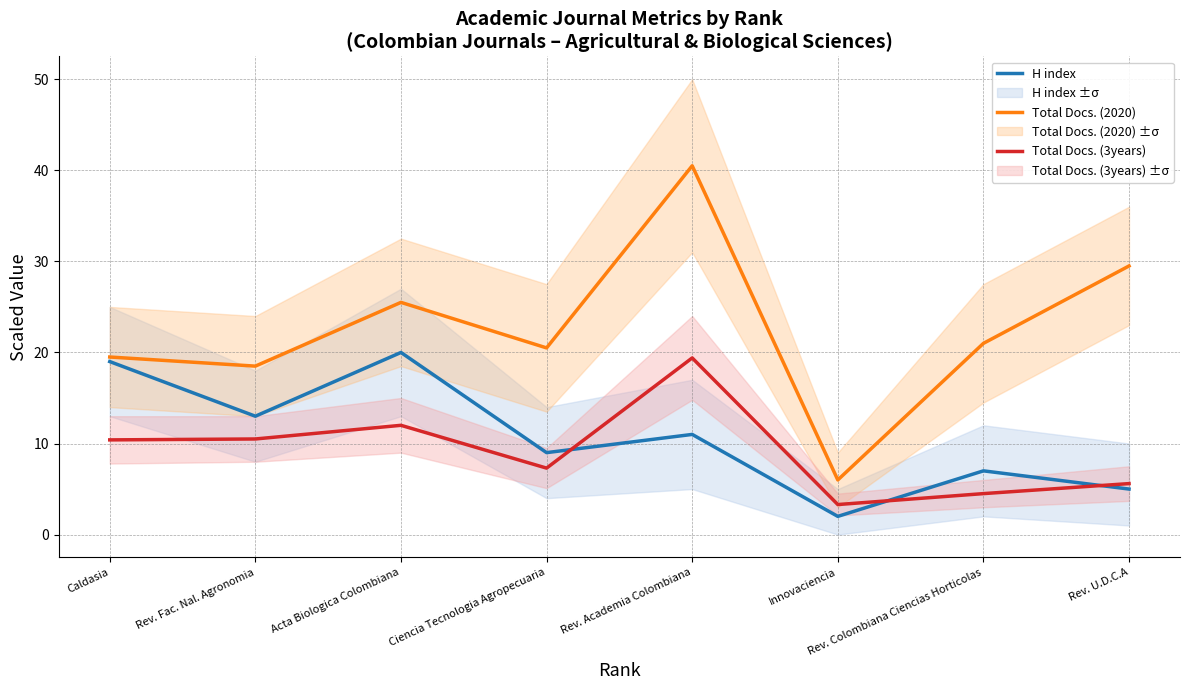

At which category does Total Docs. (2020) reach its first local valley?

Rev. Fac. Nal. Agronomia